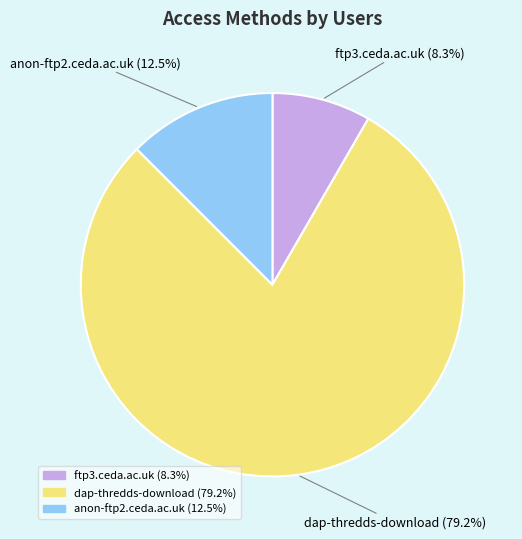

Is there a majority slice in this chart?

Yes